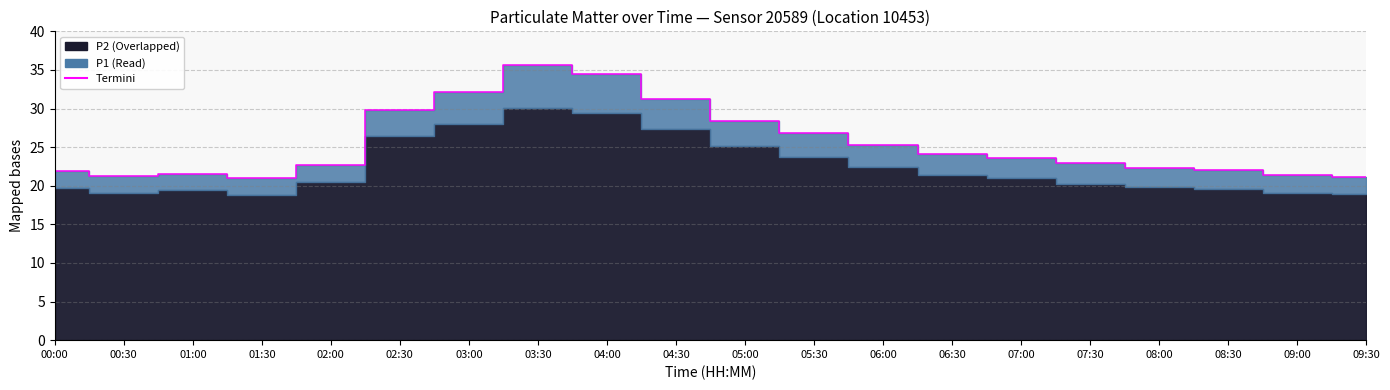

Is it true that the value at 07:30 is 22.9?

True